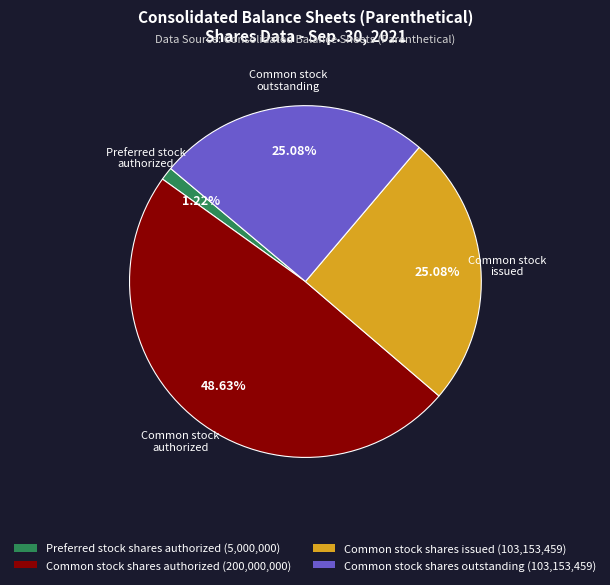

Is there a majority slice in this chart?

No